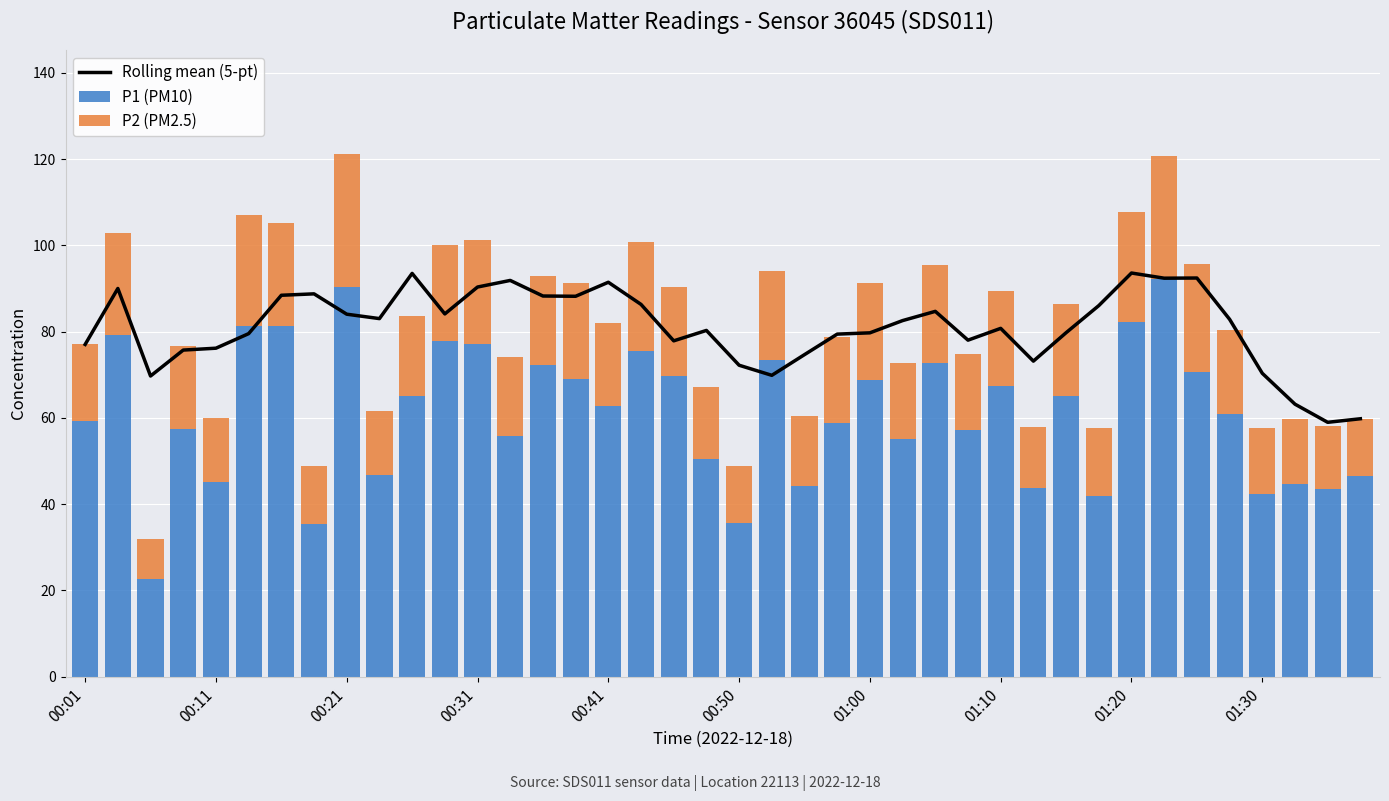

What is the maximum value for P1 (PM10)?

92.1